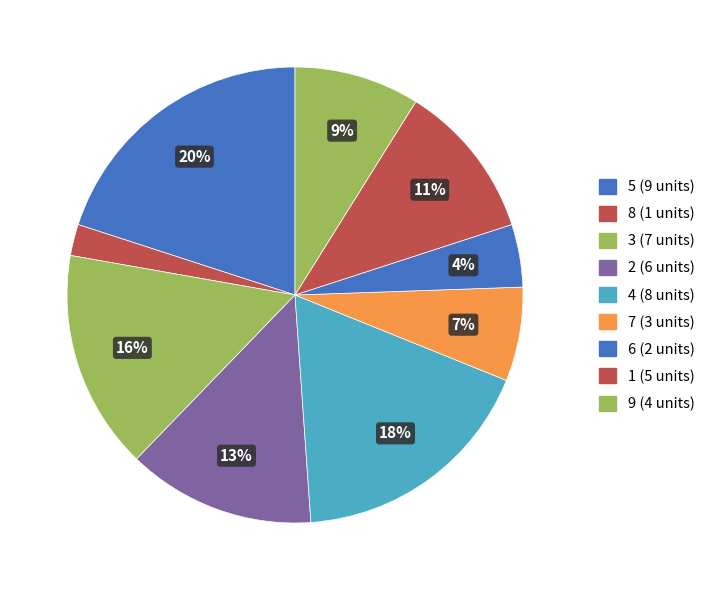

How many slices are in this pie chart?

9